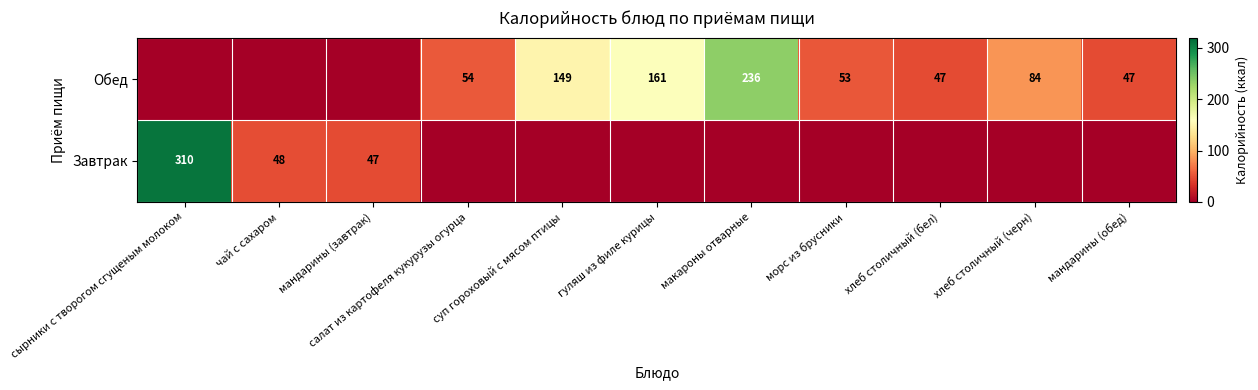

What is the difference between the Обед values at гуляш из филе курицы and суп гороховый с мясом птицы?

12